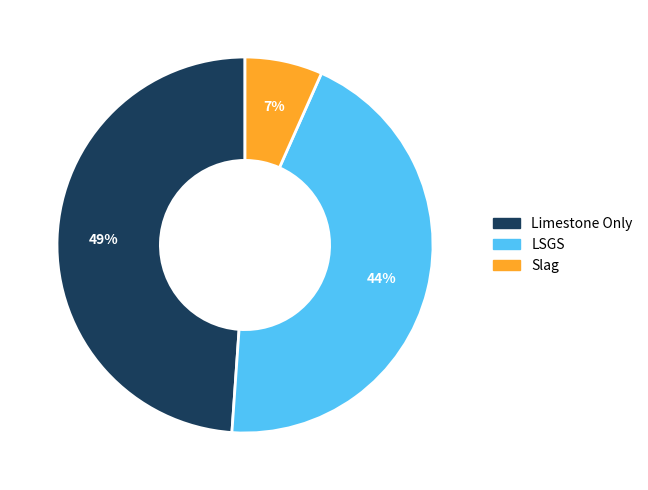

Which category has the smallest portion of the pie?

Slag